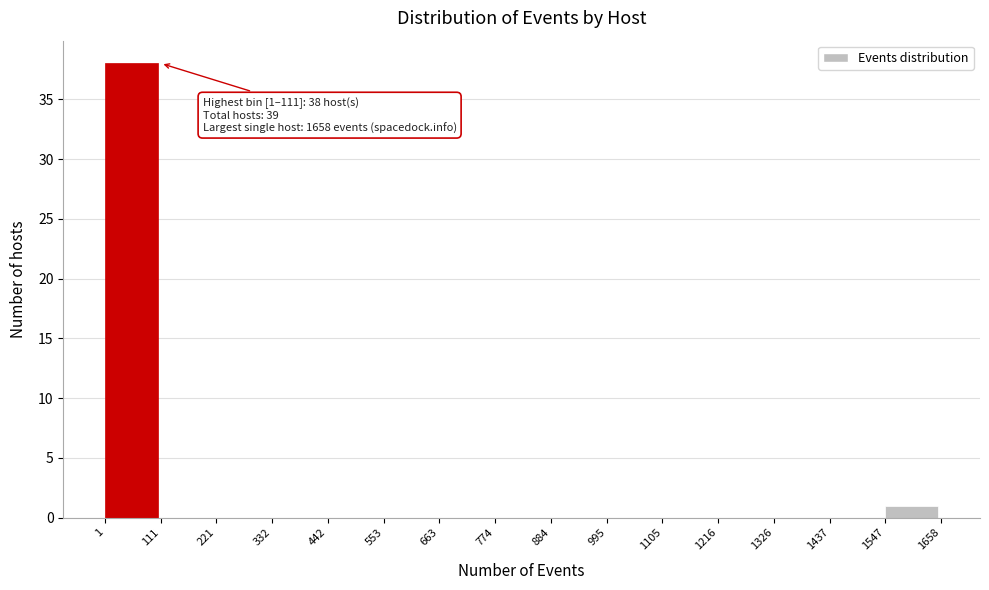

Which range on the x-axis has the tallest bar?

1 to 111